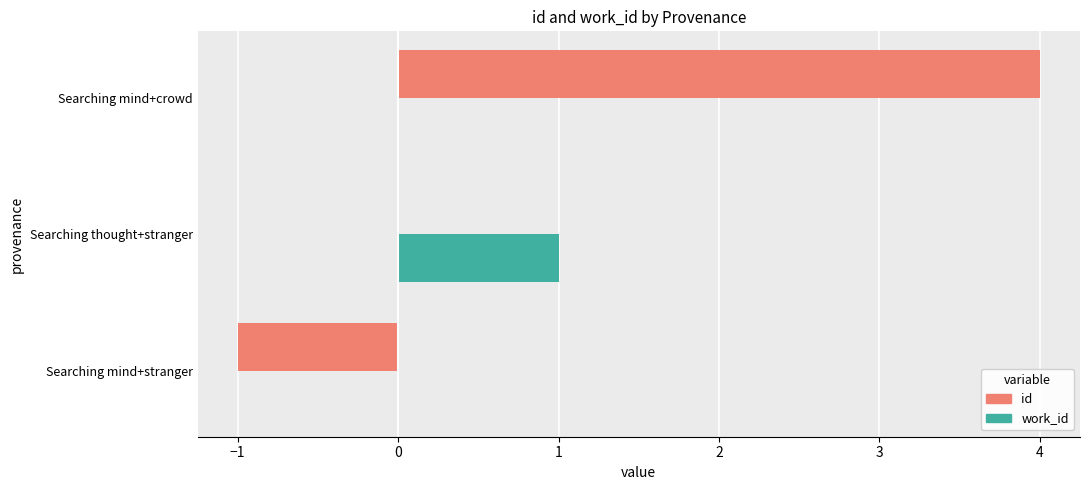

What is the greatest value displayed?

4